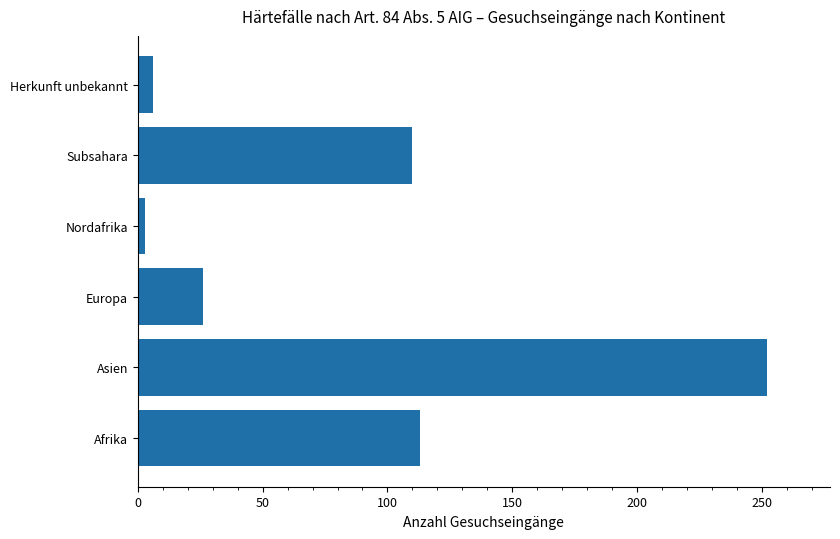

What is the greatest value displayed?

252